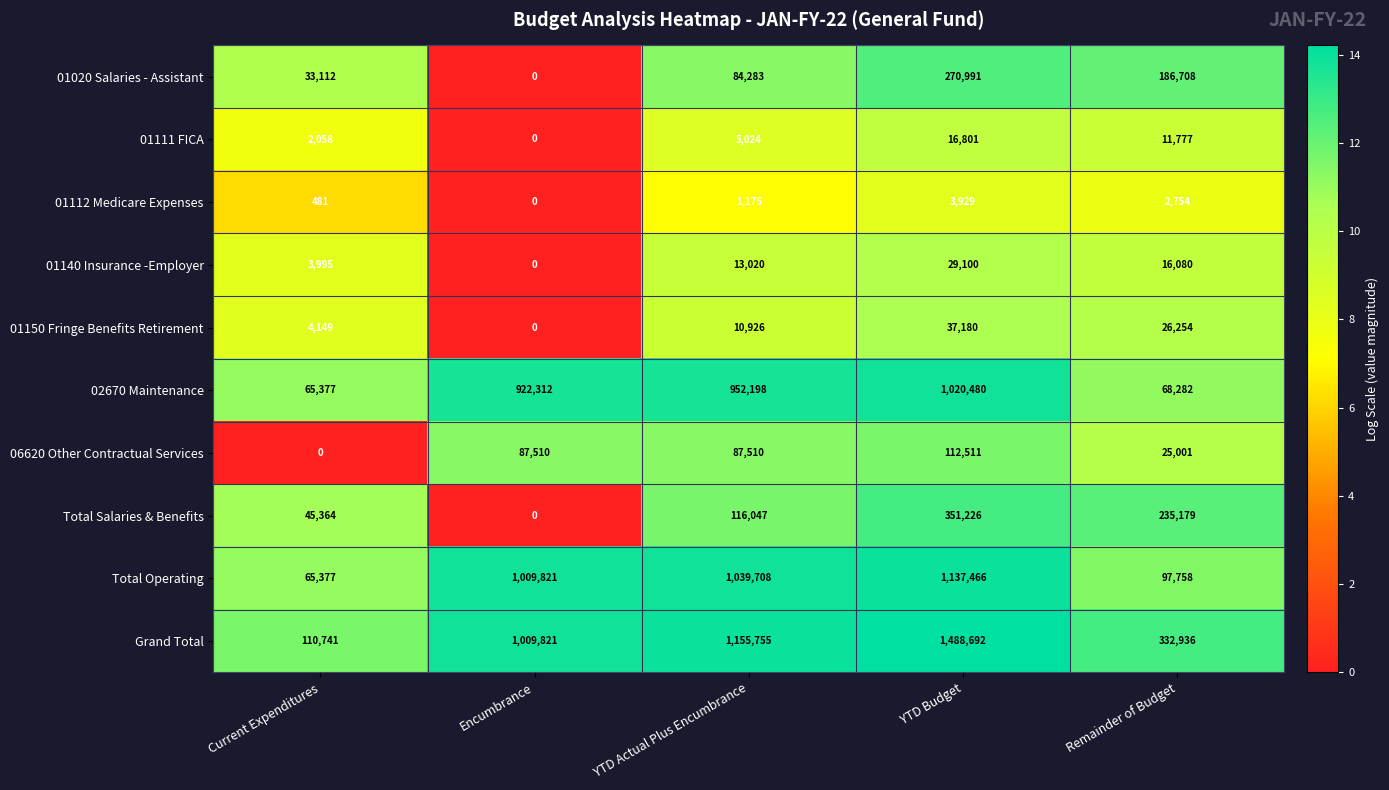

What is the greatest value displayed?

1488692